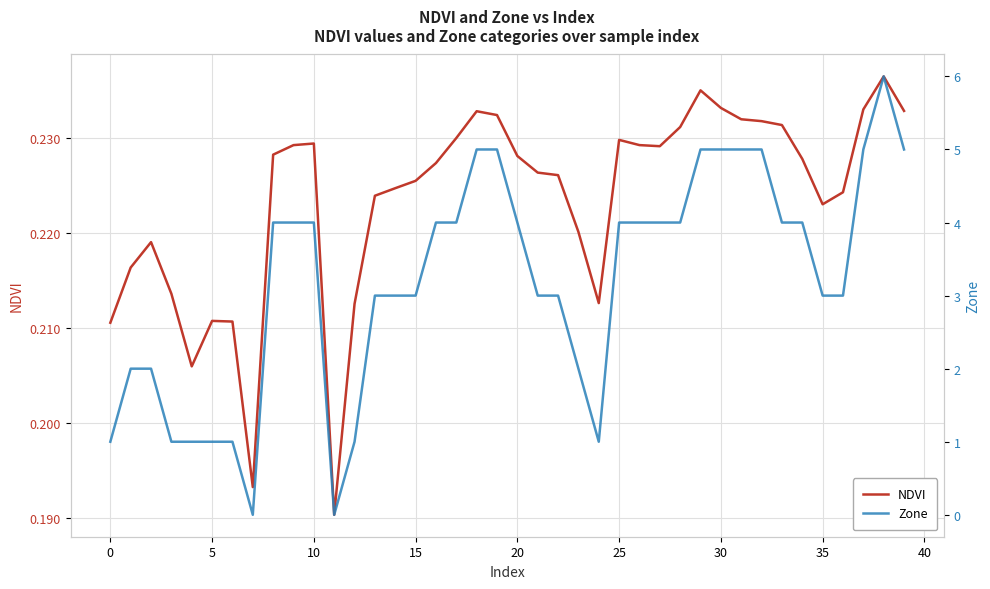

What is the greatest value displayed?

6.0